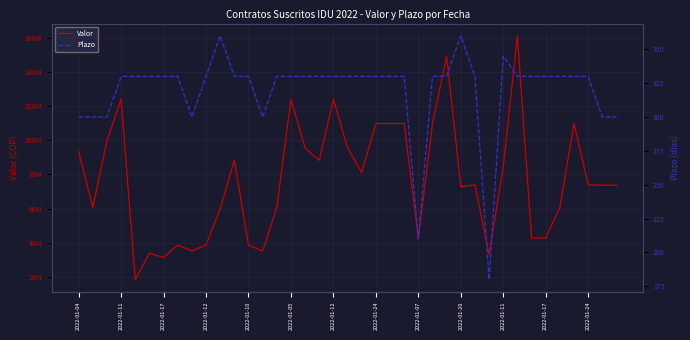

What is the label of the 32nd point from the left?

31